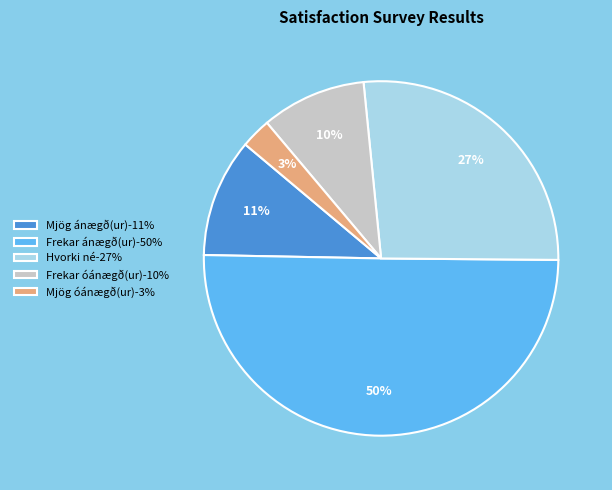

Which has a higher value, Mjög ánægð(ur)-11% or Frekar óánægð(ur)-10%?

Mjög ánægð(ur)-11%